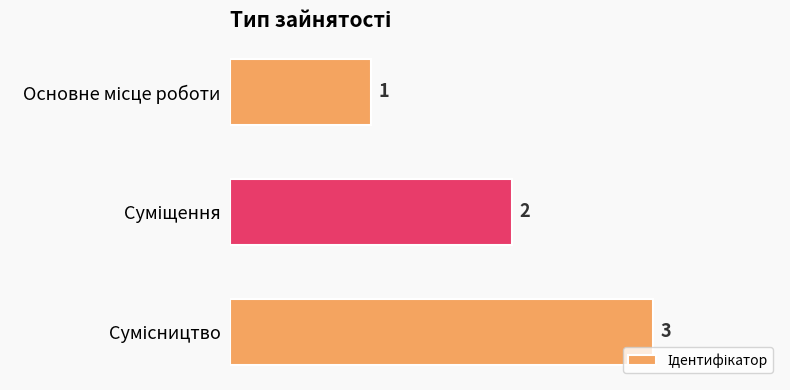

Count the values in the range 1 to 3.

3